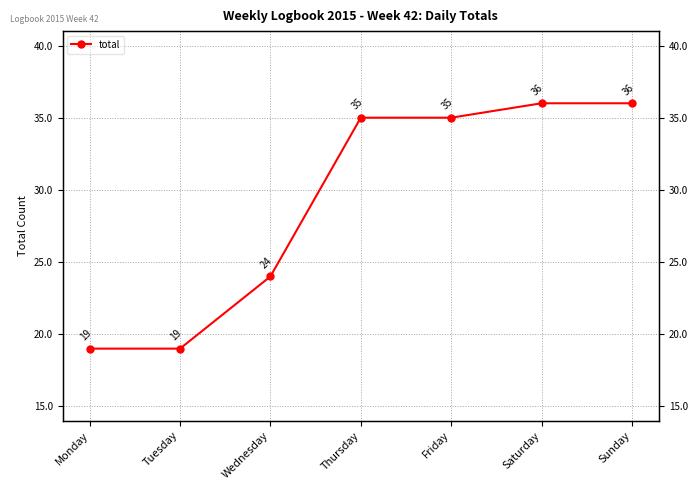

Which has a higher value, Monday or Saturday?

Saturday